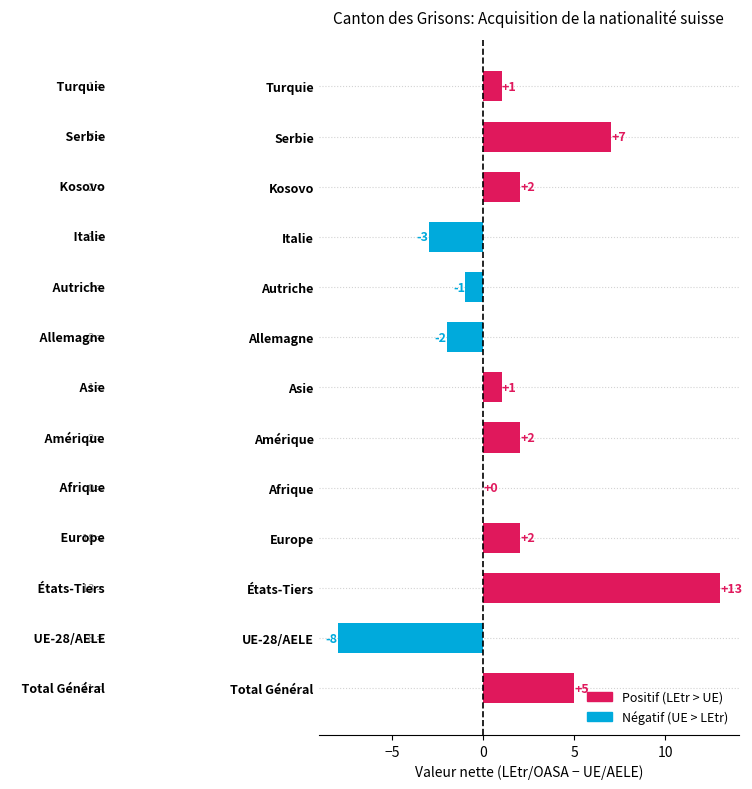

What is the sum of all values?

19